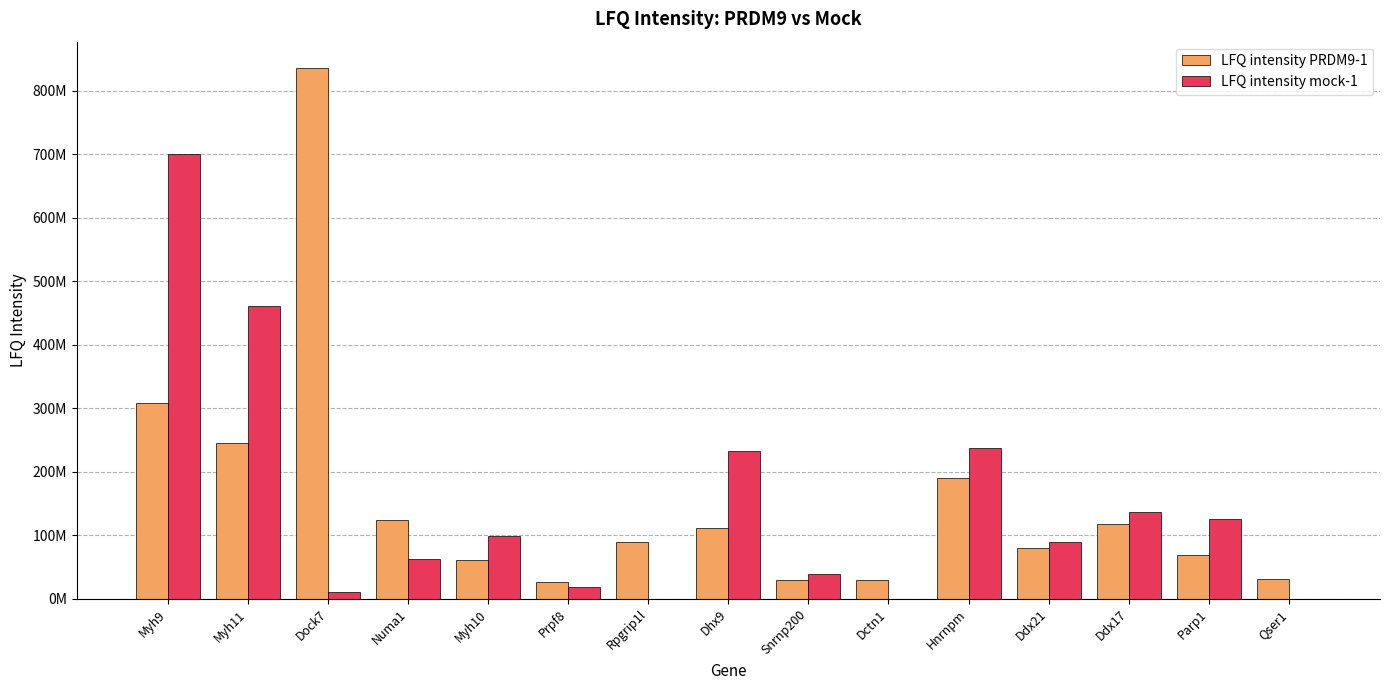

Does the chart contain stacked bars?

No